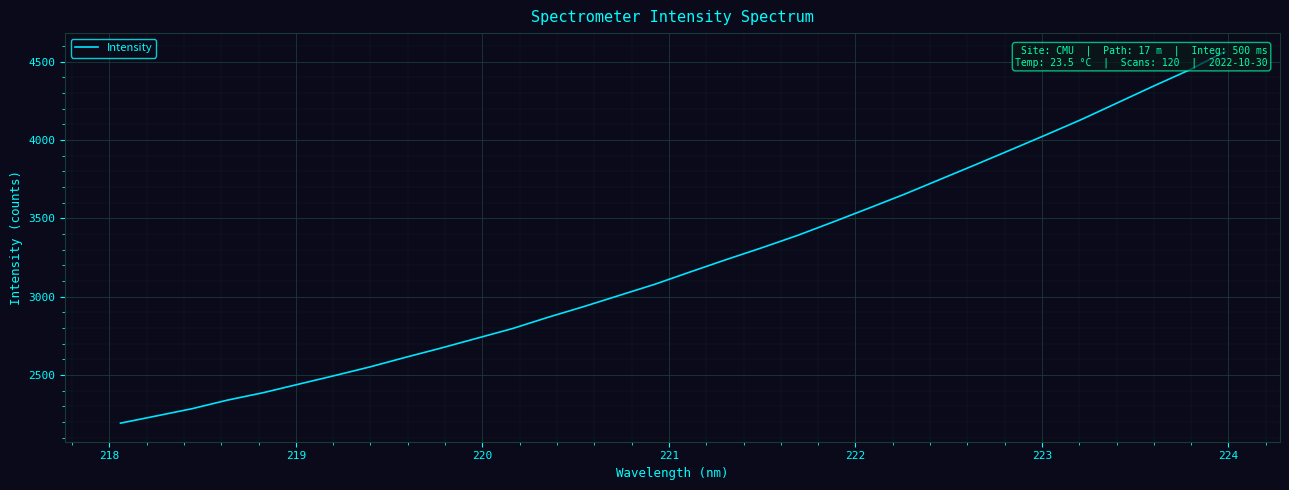

What is the value of the 16th point from the left?

3079.6